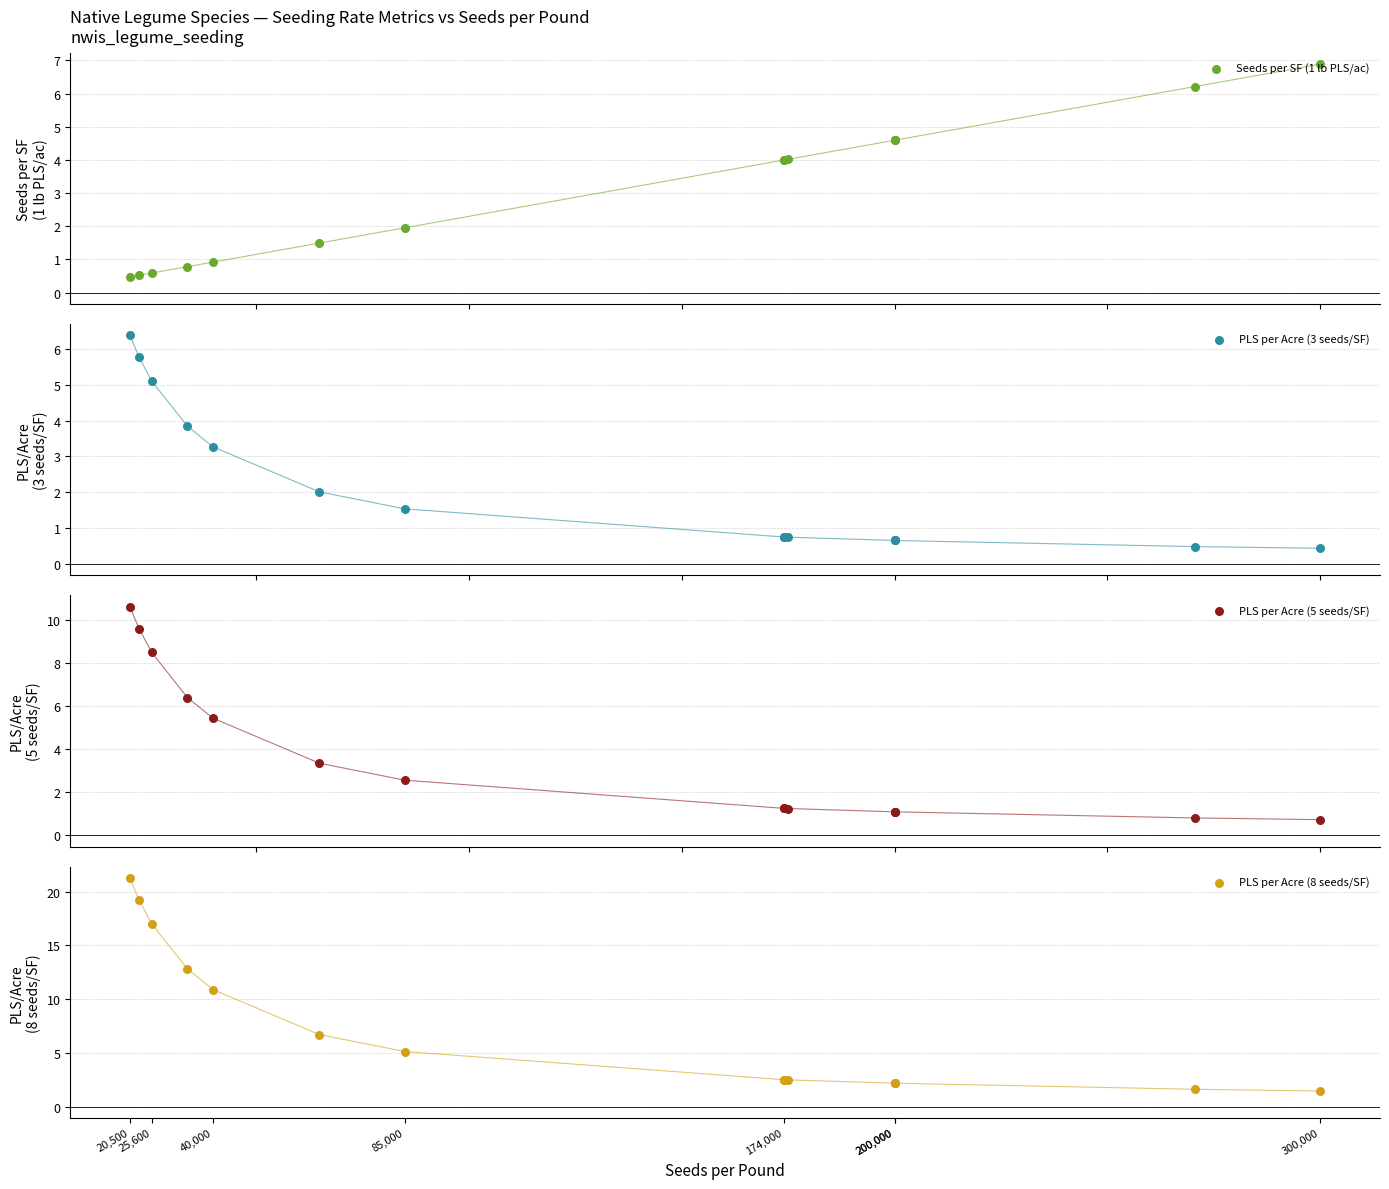

What are all the series names shown in the legend?

Seeds per SF (1 lb PLS/ac), PLS per Acre (3 seeds/SF), PLS per Acre (5 seeds/SF), PLS per Acre (8 seeds/SF)